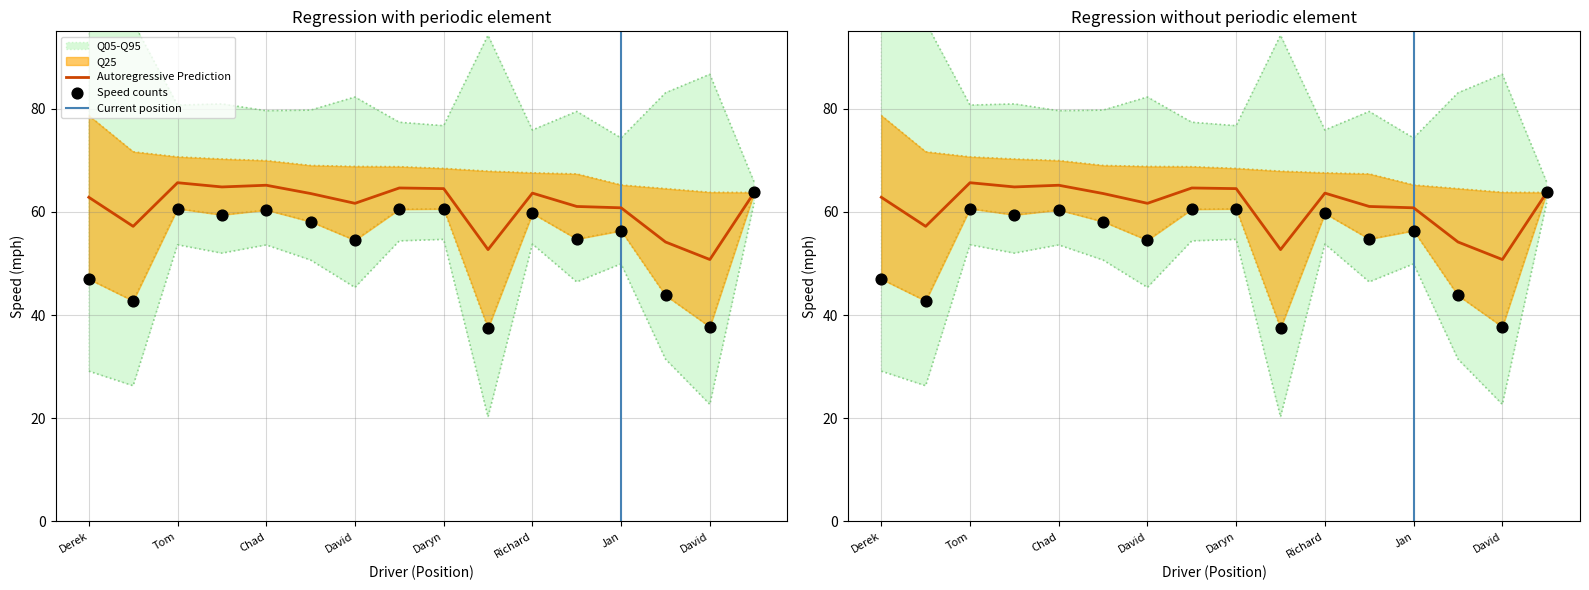

Which series reaches the minimum Y coordinate?

Average Speed